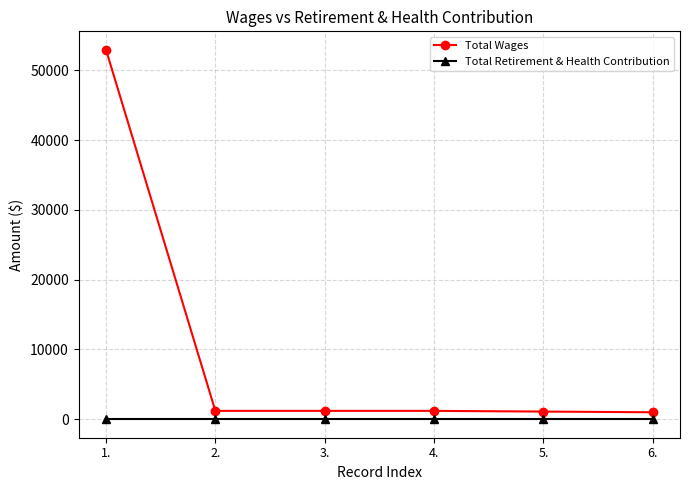

Rank the series at 3. from highest to lowest value.

Total Wages, Total Retirement & Health Contribution